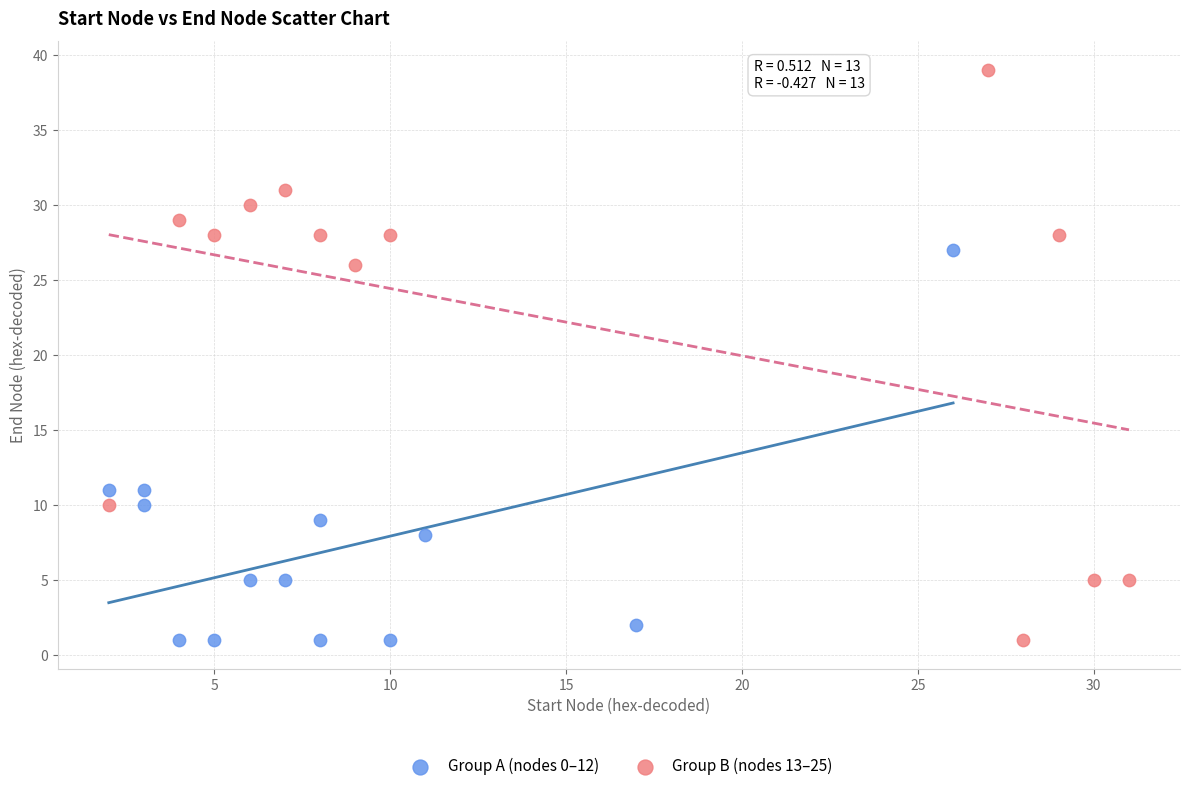

Which series has the widest spread of Y values?

Group B (nodes 13–25)